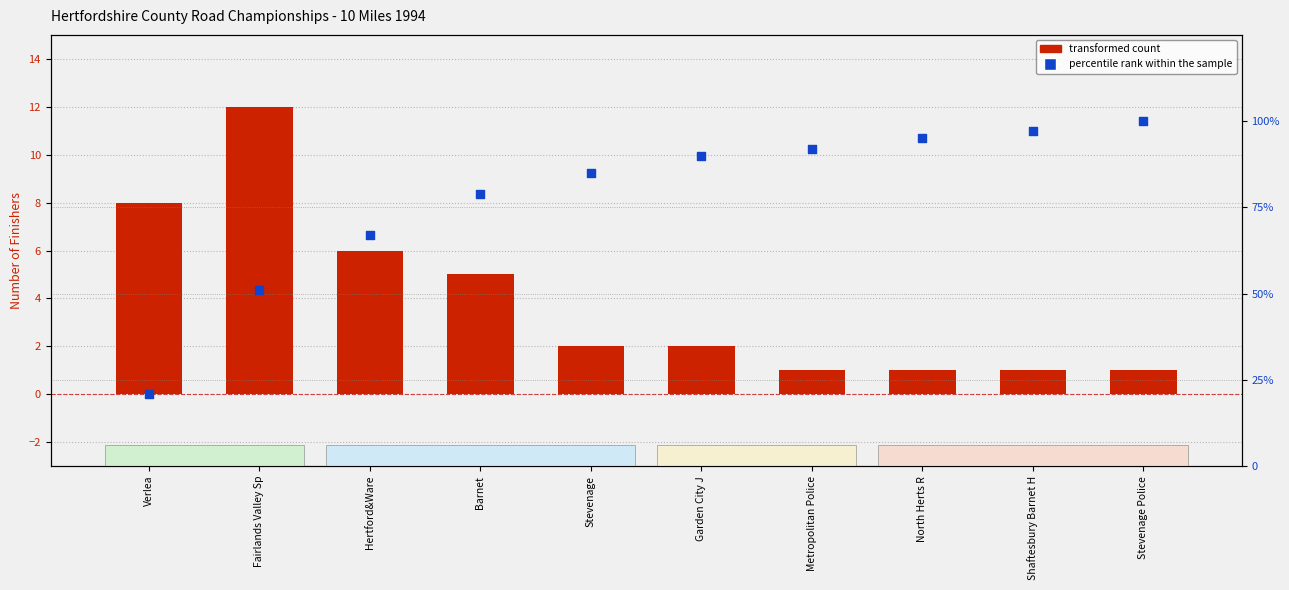

Which series contains the lowest Y value?

transformed count